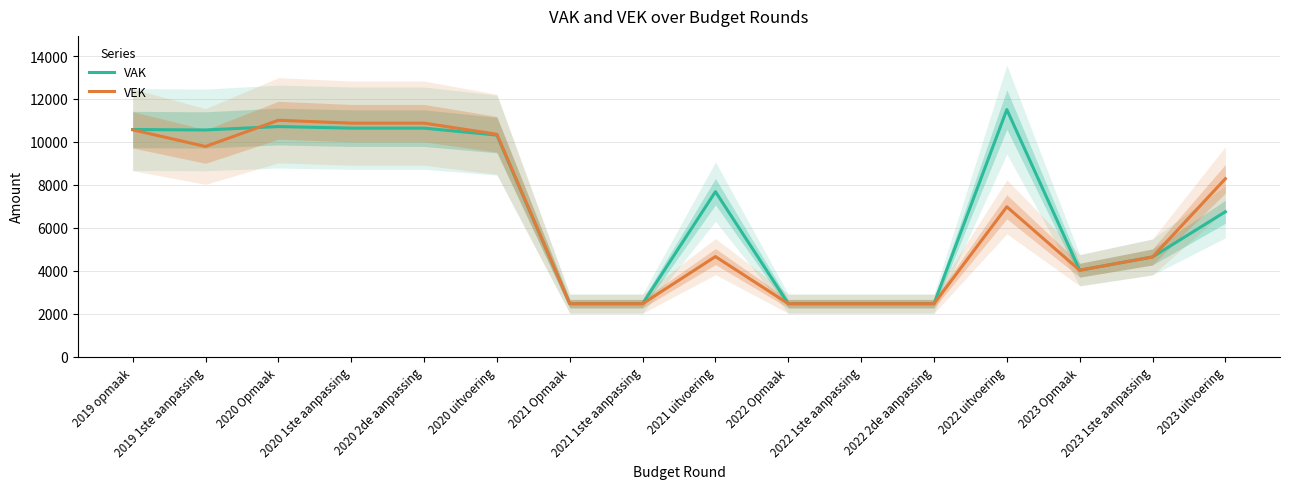

The VAK series shows 11507 at 2022 uitvoering. True or false?

True